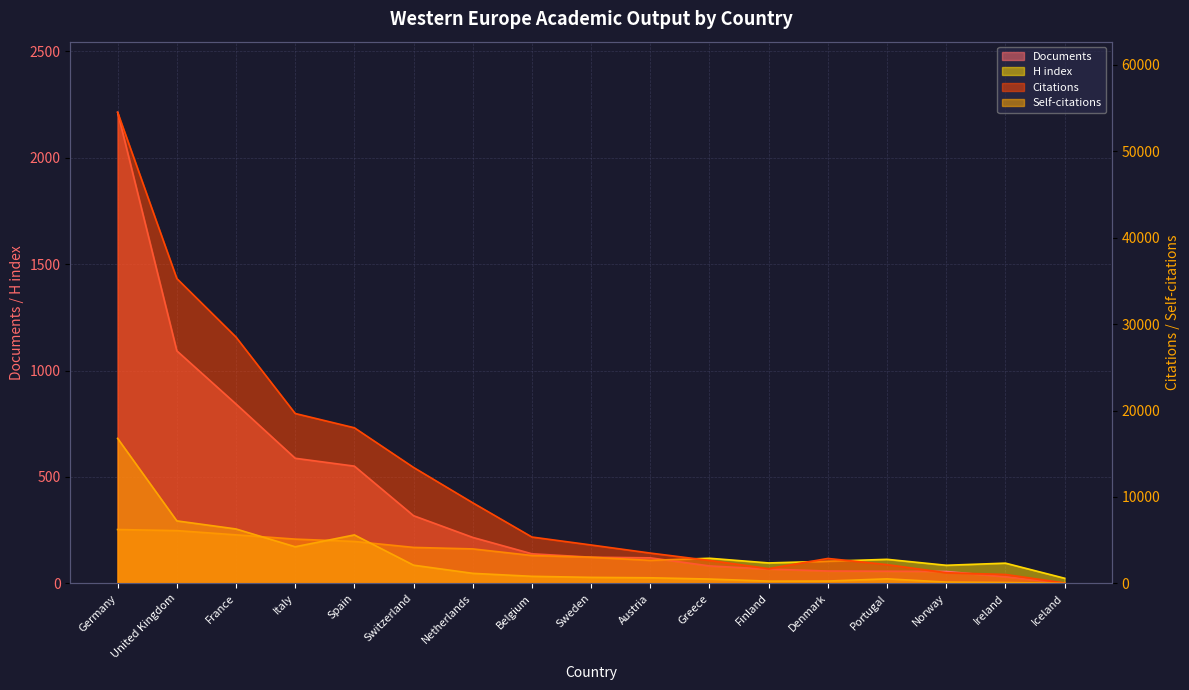

Reading left to right, what are all the values shown in this chart?

Documents: Germany=2214	United Kingdom=1093	France=843	Italy=588	Spain=551	Switzerland=318	Netherlands=216	Belgium=139	Sweden=123	Austria=120	Greece=82	Finland=67	Denmark=58	Portugal=57	Norway=56	Ireland=31	Iceland=1
Citations: Germany=54510	United Kingdom=35278	France=28500	Italy=19659	Spain=18005	Switzerland=13414	Netherlands=9323	Belgium=5362	Sweden=4442	Austria=3505	Greece=2650	Finland=1706	Denmark=2883	Portugal=2171	Norway=1228	Ireland=1031	Iceland=45
Self-citations: Germany=16773	United Kingdom=7232	France=6295	Italy=4236	Spain=5607	Switzerland=2105	Netherlands=1160	Belgium=816	Sweden=695	Austria=648	Greece=500	Finland=260	Denmark=269	Portugal=524	Norway=150	Ireland=102	Iceland=2
H index: Germany=253	United Kingdom=248	France=228	Italy=208	Spain=197	Switzerland=169	Netherlands=162	Belgium=131	Sweden=123	Austria=108	Greece=118	Finland=96	Denmark=104	Portugal=113	Norway=85	Ireland=95	Iceland=24